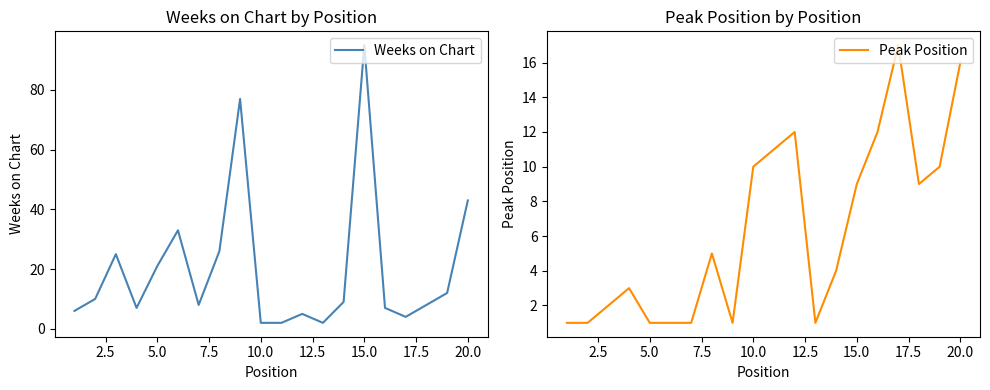

Which category has the highest value in the Weeks on Chart series?

15.0